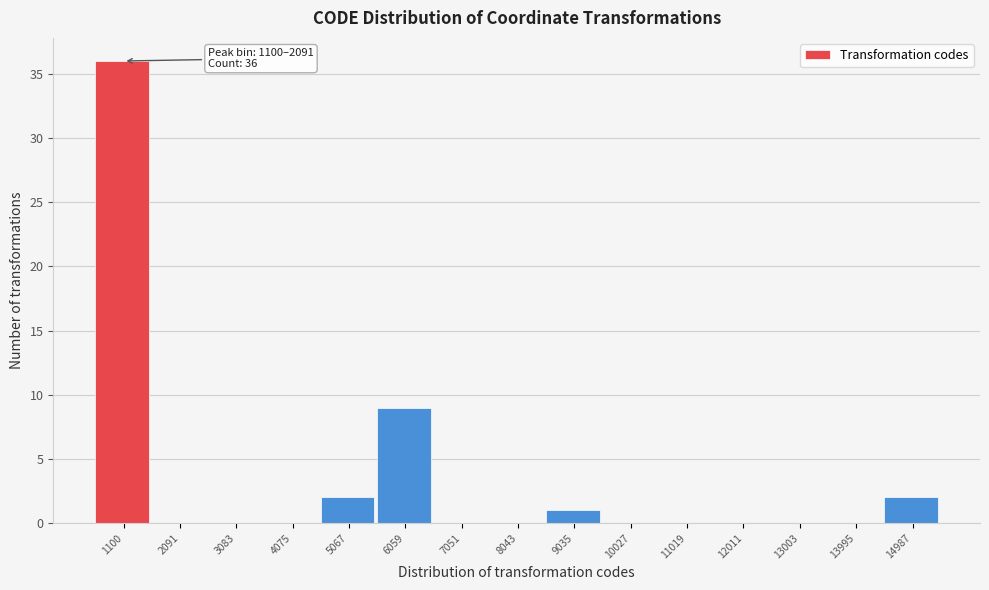

Reading right to left, what are all the values shown in this chart?

14987=2	13995=0	13003=0	12011=0	11019=0	10027=0	9035=1	8043=0	7051=0	6059=9	5067=2	4075=0	3083=0	2091=0	1100=36